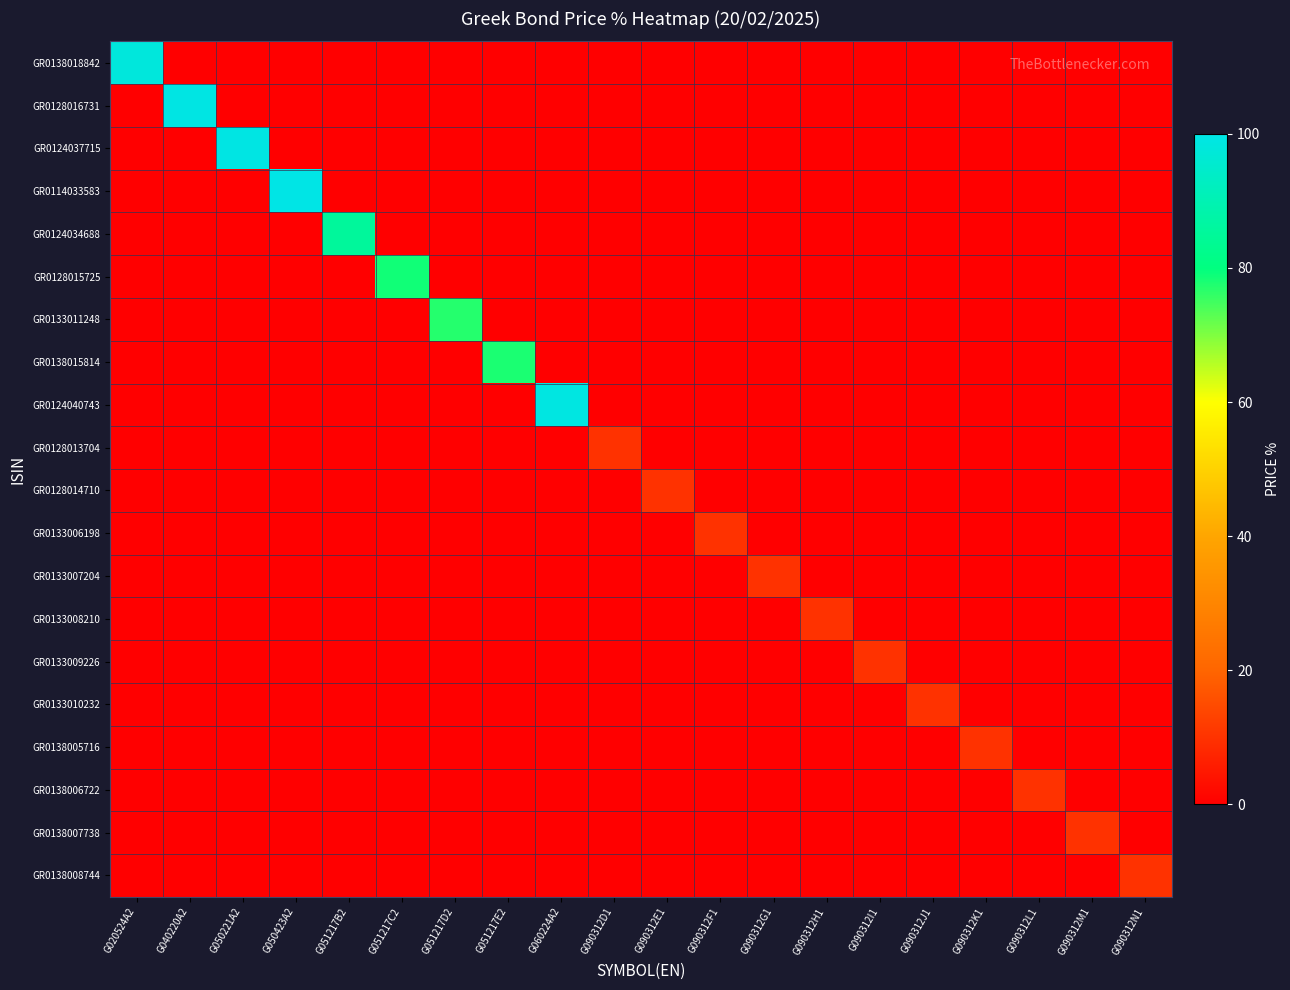

Reading left to right, extract all data points from this chart.

GR0138018842: G020524A2=98.1	G040220A2=0.0	G050221A2=0.0	G050423A2=0.0	G051217B2=0.0	G051217C2=0.0	G051217D2=0.0	G051217E2=0.0	G060224A2=0.0	G090312D1=0.0	G090312E1=0.0	G090312F1=0.0	G090312G1=0.0	G090312H1=0.0	G090312I1=0.0	G090312J1=0.0	G090312K1=0.0	G090312L1=0.0	G090312M1=0.0	G090312N1=0.0
GR0128016731: G020524A2=0.0	G040220A2=99.5	G050221A2=0.0	G050423A2=0.0	G051217B2=0.0	G051217C2=0.0	G051217D2=0.0	G051217E2=0.0	G060224A2=0.0	G090312D1=0.0	G090312E1=0.0	G090312F1=0.0	G090312G1=0.0	G090312H1=0.0	G090312I1=0.0	G090312J1=0.0	G090312K1=0.0	G090312L1=0.0	G090312M1=0.0	G090312N1=0.0
GR0124037715: G020524A2=0.0	G040220A2=0.0	G050221A2=99.4	G050423A2=0.0	G051217B2=0.0	G051217C2=0.0	G051217D2=0.0	G051217E2=0.0	G060224A2=0.0	G090312D1=0.0	G090312E1=0.0	G090312F1=0.0	G090312G1=0.0	G090312H1=0.0	G090312I1=0.0	G090312J1=0.0	G090312K1=0.0	G090312L1=0.0	G090312M1=0.0	G090312N1=0.0
GR0114033583: G020524A2=0.0	G040220A2=0.0	G050221A2=0.0	G050423A2=99.8	G051217B2=0.0	G051217C2=0.0	G051217D2=0.0	G051217E2=0.0	G060224A2=0.0	G090312D1=0.0	G090312E1=0.0	G090312F1=0.0	G090312G1=0.0	G090312H1=0.0	G090312I1=0.0	G090312J1=0.0	G090312K1=0.0	G090312L1=0.0	G090312M1=0.0	G090312N1=0.0
GR0124034688: G020524A2=0.0	G040220A2=0.0	G050221A2=0.0	G050423A2=0.0	G051217B2=85.5	G051217C2=0.0	G051217D2=0.0	G051217E2=0.0	G060224A2=0.0	G090312D1=0.0	G090312E1=0.0	G090312F1=0.0	G090312G1=0.0	G090312H1=0.0	G090312I1=0.0	G090312J1=0.0	G090312K1=0.0	G090312L1=0.0	G090312M1=0.0	G090312N1=0.0
GR0128015725: G020524A2=0.0	G040220A2=0.0	G050221A2=0.0	G050423A2=0.0	G051217B2=0.0	G051217C2=78.7	G051217D2=0.0	G051217E2=0.0	G060224A2=0.0	G090312D1=0.0	G090312E1=0.0	G090312F1=0.0	G090312G1=0.0	G090312H1=0.0	G090312I1=0.0	G090312J1=0.0	G090312K1=0.0	G090312L1=0.0	G090312M1=0.0	G090312N1=0.0
GR0133011248: G020524A2=0.0	G040220A2=0.0	G050221A2=0.0	G050423A2=0.0	G051217B2=0.0	G051217C2=0.0	G051217D2=77.0	G051217E2=0.0	G060224A2=0.0	G090312D1=0.0	G090312E1=0.0	G090312F1=0.0	G090312G1=0.0	G090312H1=0.0	G090312I1=0.0	G090312J1=0.0	G090312K1=0.0	G090312L1=0.0	G090312M1=0.0	G090312N1=0.0
GR0138015814: G020524A2=0.0	G040220A2=0.0	G050221A2=0.0	G050423A2=0.0	G051217B2=0.0	G051217C2=0.0	G051217D2=0.0	G051217E2=77.8	G060224A2=0.0	G090312D1=0.0	G090312E1=0.0	G090312F1=0.0	G090312G1=0.0	G090312H1=0.0	G090312I1=0.0	G090312J1=0.0	G090312K1=0.0	G090312L1=0.0	G090312M1=0.0	G090312N1=0.0
GR0124040743: G020524A2=0.0	G040220A2=0.0	G050221A2=0.0	G050423A2=0.0	G051217B2=0.0	G051217C2=0.0	G051217D2=0.0	G051217E2=0.0	G060224A2=99.0	G090312D1=0.0	G090312E1=0.0	G090312F1=0.0	G090312G1=0.0	G090312H1=0.0	G090312I1=0.0	G090312J1=0.0	G090312K1=0.0	G090312L1=0.0	G090312M1=0.0	G090312N1=0.0
GR0128013704: G020524A2=0.0	G040220A2=0.0	G050221A2=0.0	G050423A2=0.0	G051217B2=0.0	G051217C2=0.0	G051217D2=0.0	G051217E2=0.0	G060224A2=0.0	G090312D1=10.0	G090312E1=0.0	G090312F1=0.0	G090312G1=0.0	G090312H1=0.0	G090312I1=0.0	G090312J1=0.0	G090312K1=0.0	G090312L1=0.0	G090312M1=0.0	G090312N1=0.0
GR0128014710: G020524A2=0.0	G040220A2=0.0	G050221A2=0.0	G050423A2=0.0	G051217B2=0.0	G051217C2=0.0	G051217D2=0.0	G051217E2=0.0	G060224A2=0.0	G090312D1=0.0	G090312E1=10.0	G090312F1=0.0	G090312G1=0.0	G090312H1=0.0	G090312I1=0.0	G090312J1=0.0	G090312K1=0.0	G090312L1=0.0	G090312M1=0.0	G090312N1=0.0
GR0133006198: G020524A2=0.0	G040220A2=0.0	G050221A2=0.0	G050423A2=0.0	G051217B2=0.0	G051217C2=0.0	G051217D2=0.0	G051217E2=0.0	G060224A2=0.0	G090312D1=0.0	G090312E1=0.0	G090312F1=10.0	G090312G1=0.0	G090312H1=0.0	G090312I1=0.0	G090312J1=0.0	G090312K1=0.0	G090312L1=0.0	G090312M1=0.0	G090312N1=0.0
GR0133007204: G020524A2=0.0	G040220A2=0.0	G050221A2=0.0	G050423A2=0.0	G051217B2=0.0	G051217C2=0.0	G051217D2=0.0	G051217E2=0.0	G060224A2=0.0	G090312D1=0.0	G090312E1=0.0	G090312F1=0.0	G090312G1=10.0	G090312H1=0.0	G090312I1=0.0	G090312J1=0.0	G090312K1=0.0	G090312L1=0.0	G090312M1=0.0	G090312N1=0.0
GR0133008210: G020524A2=0.0	G040220A2=0.0	G050221A2=0.0	G050423A2=0.0	G051217B2=0.0	G051217C2=0.0	G051217D2=0.0	G051217E2=0.0	G060224A2=0.0	G090312D1=0.0	G090312E1=0.0	G090312F1=0.0	G090312G1=0.0	G090312H1=10.0	G090312I1=0.0	G090312J1=0.0	G090312K1=0.0	G090312L1=0.0	G090312M1=0.0	G090312N1=0.0
GR0133009226: G020524A2=0.0	G040220A2=0.0	G050221A2=0.0	G050423A2=0.0	G051217B2=0.0	G051217C2=0.0	G051217D2=0.0	G051217E2=0.0	G060224A2=0.0	G090312D1=0.0	G090312E1=0.0	G090312F1=0.0	G090312G1=0.0	G090312H1=0.0	G090312I1=10.0	G090312J1=0.0	G090312K1=0.0	G090312L1=0.0	G090312M1=0.0	G090312N1=0.0
GR0133010232: G020524A2=0.0	G040220A2=0.0	G050221A2=0.0	G050423A2=0.0	G051217B2=0.0	G051217C2=0.0	G051217D2=0.0	G051217E2=0.0	G060224A2=0.0	G090312D1=0.0	G090312E1=0.0	G090312F1=0.0	G090312G1=0.0	G090312H1=0.0	G090312I1=0.0	G090312J1=10.0	G090312K1=0.0	G090312L1=0.0	G090312M1=0.0	G090312N1=0.0
GR0138005716: G020524A2=0.0	G040220A2=0.0	G050221A2=0.0	G050423A2=0.0	G051217B2=0.0	G051217C2=0.0	G051217D2=0.0	G051217E2=0.0	G060224A2=0.0	G090312D1=0.0	G090312E1=0.0	G090312F1=0.0	G090312G1=0.0	G090312H1=0.0	G090312I1=0.0	G090312J1=0.0	G090312K1=10.0	G090312L1=0.0	G090312M1=0.0	G090312N1=0.0
GR0138006722: G020524A2=0.0	G040220A2=0.0	G050221A2=0.0	G050423A2=0.0	G051217B2=0.0	G051217C2=0.0	G051217D2=0.0	G051217E2=0.0	G060224A2=0.0	G090312D1=0.0	G090312E1=0.0	G090312F1=0.0	G090312G1=0.0	G090312H1=0.0	G090312I1=0.0	G090312J1=0.0	G090312K1=0.0	G090312L1=10.0	G090312M1=0.0	G090312N1=0.0
GR0138007738: G020524A2=0.0	G040220A2=0.0	G050221A2=0.0	G050423A2=0.0	G051217B2=0.0	G051217C2=0.0	G051217D2=0.0	G051217E2=0.0	G060224A2=0.0	G090312D1=0.0	G090312E1=0.0	G090312F1=0.0	G090312G1=0.0	G090312H1=0.0	G090312I1=0.0	G090312J1=0.0	G090312K1=0.0	G090312L1=0.0	G090312M1=10.0	G090312N1=0.0
GR0138008744: G020524A2=0.0	G040220A2=0.0	G050221A2=0.0	G050423A2=0.0	G051217B2=0.0	G051217C2=0.0	G051217D2=0.0	G051217E2=0.0	G060224A2=0.0	G090312D1=0.0	G090312E1=0.0	G090312F1=0.0	G090312G1=0.0	G090312H1=0.0	G090312I1=0.0	G090312J1=0.0	G090312K1=0.0	G090312L1=0.0	G090312M1=0.0	G090312N1=10.0